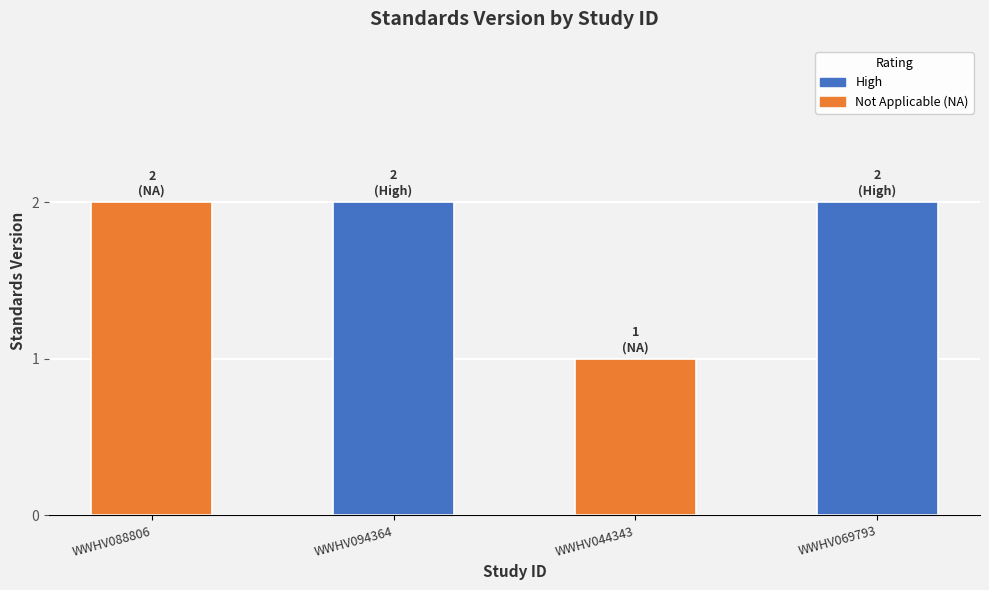

What is the change in value from WWHV044343 to WWHV069793?

+1